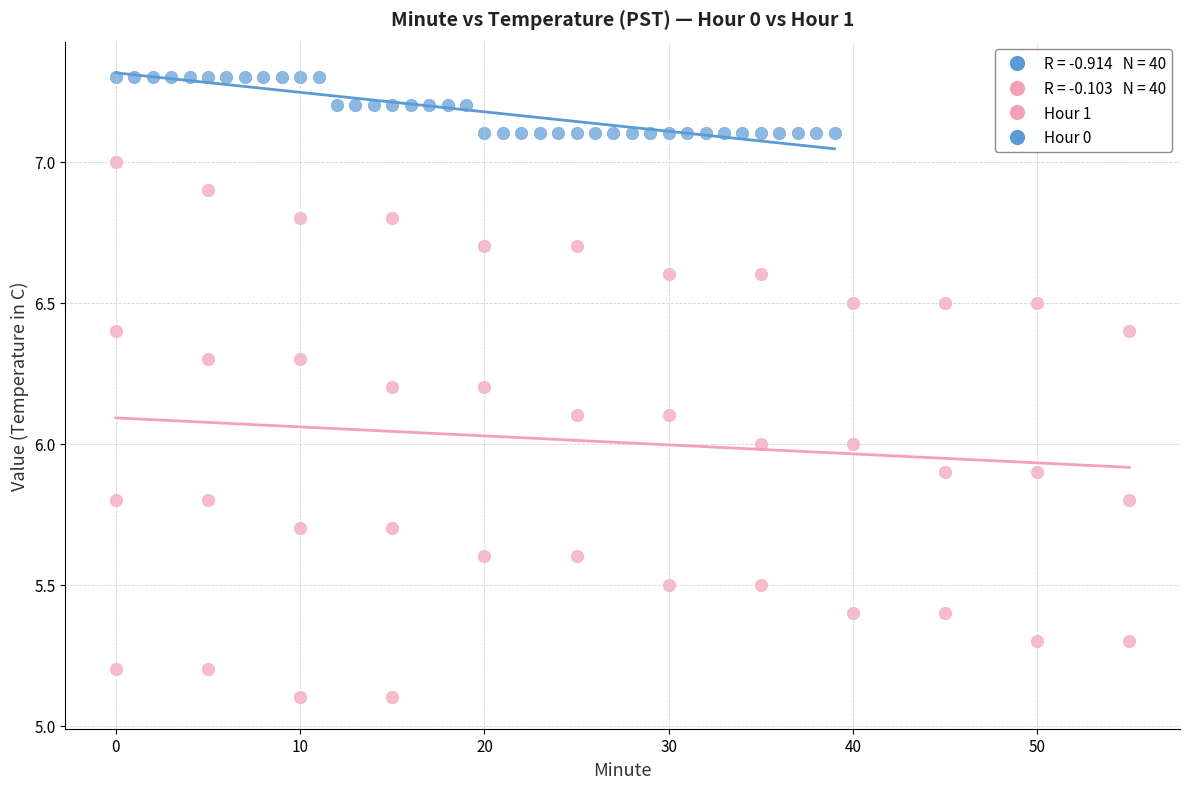

Which series contains the highest Y value?

Hour 0